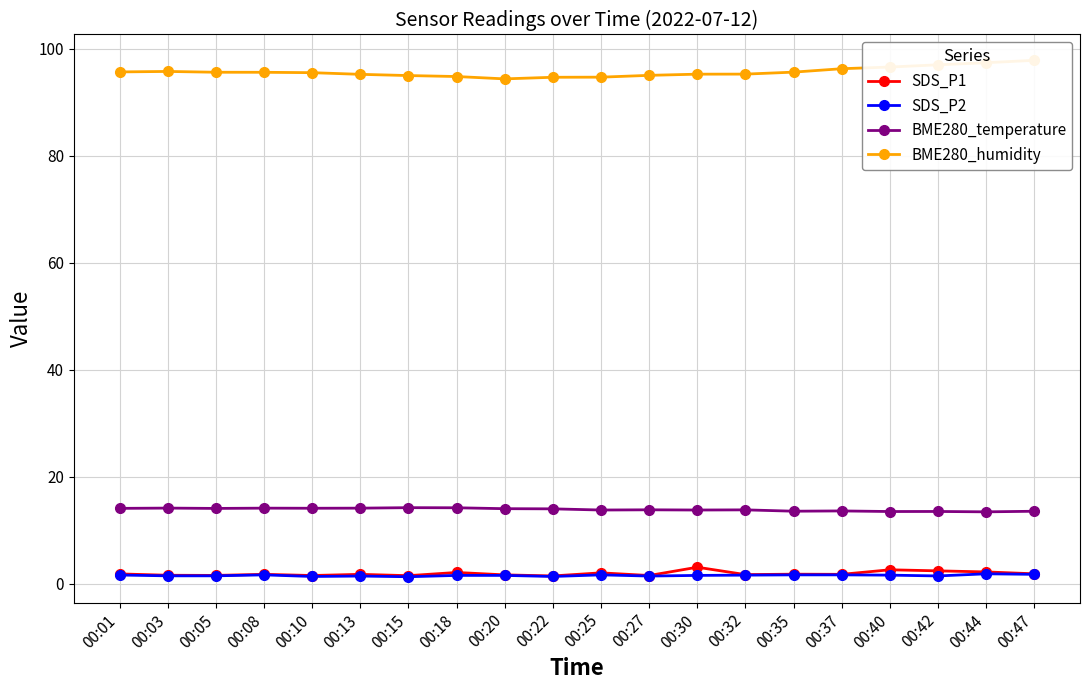

Reading left to right, extract all data points from this chart.

SDS_P1: 00:01=1.9	00:03=1.6	00:05=1.6	00:08=1.8	00:10=1.6	00:13=1.8	00:15=1.6	00:18=2.1	00:20=1.7	00:22=1.5	00:25=2.1	00:27=1.6	00:30=3.1	00:32=1.8	00:35=1.8	00:37=1.8	00:40=2.6	00:42=2.5	00:44=2.2	00:47=1.9
SDS_P2: 00:01=1.7	00:03=1.5	00:05=1.5	00:08=1.7	00:10=1.4	00:13=1.5	00:15=1.4	00:18=1.6	00:20=1.6	00:22=1.4	00:25=1.7	00:27=1.5	00:30=1.6	00:32=1.6	00:35=1.7	00:37=1.7	00:40=1.6	00:42=1.5	00:44=1.9	00:47=1.8
BME280_temperature: 00:01=14.1	00:03=14.2	00:05=14.1	00:08=14.2	00:10=14.2	00:13=14.2	00:15=14.3	00:18=14.2	00:20=14.1	00:22=14.0	00:25=13.8	00:27=13.9	00:30=13.8	00:32=13.8	00:35=13.6	00:37=13.7	00:40=13.5	00:42=13.6	00:44=13.5	00:47=13.6
BME280_humidity: 00:01=95.7	00:03=95.8	00:05=95.6	00:08=95.6	00:10=95.6	00:13=95.2	00:15=95.0	00:18=94.8	00:20=94.4	00:22=94.7	00:25=94.7	00:27=95.1	00:30=95.3	00:32=95.3	00:35=95.7	00:37=96.3	00:40=96.6	00:42=97.0	00:44=97.4	00:47=97.9